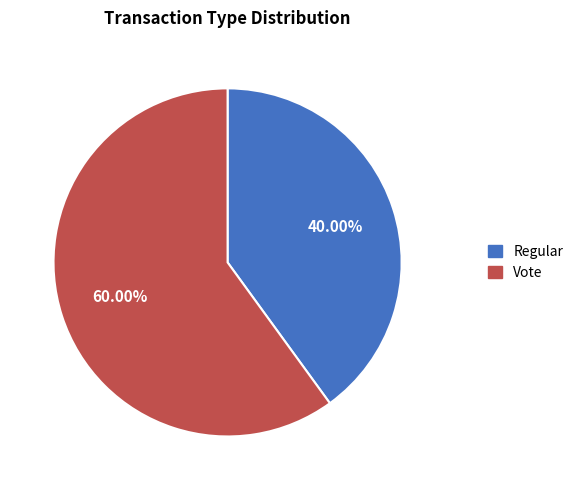

To the nearest percent, what portion does Vote represent?

60%